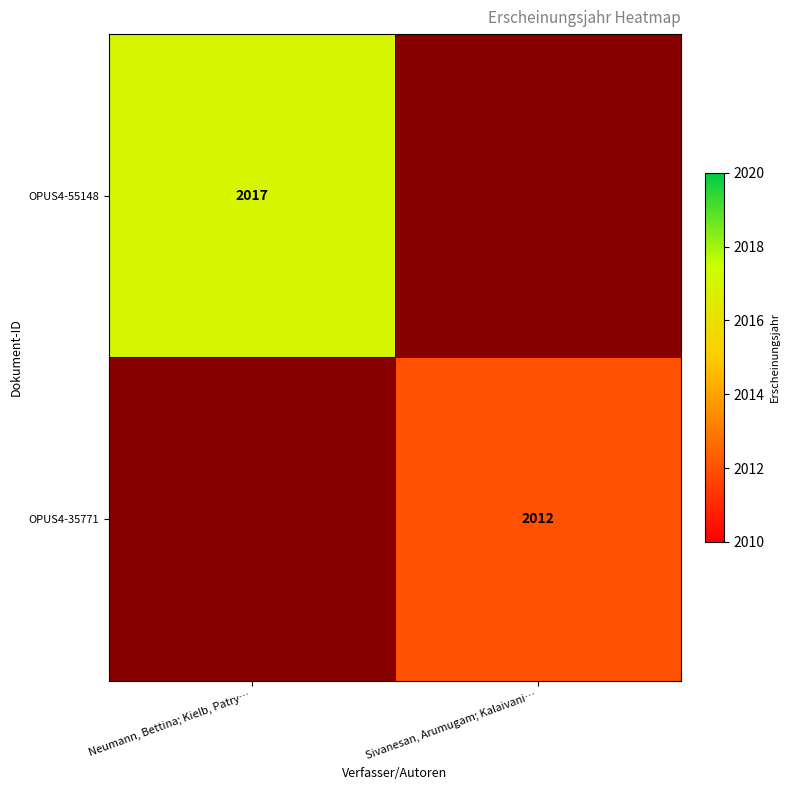

Is the value of OPUS4-55148 at Neumann, Bettina; Kielb, Patry… greater than the value of OPUS4-35771 at Sivanesan, Arumugam; Kalaivani…?

Yes